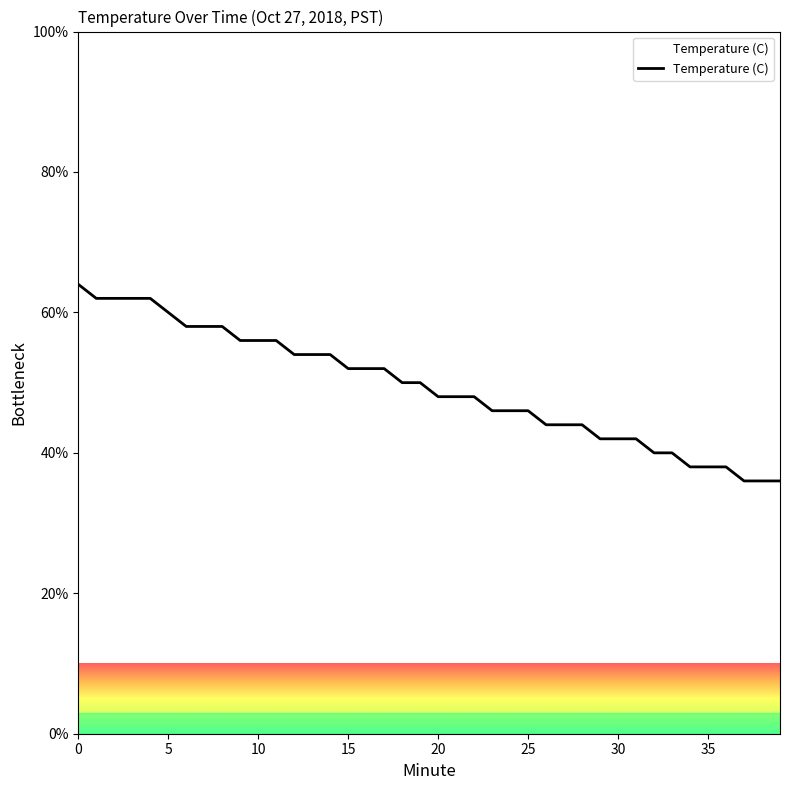

What is the smallest value displayed?

36.0